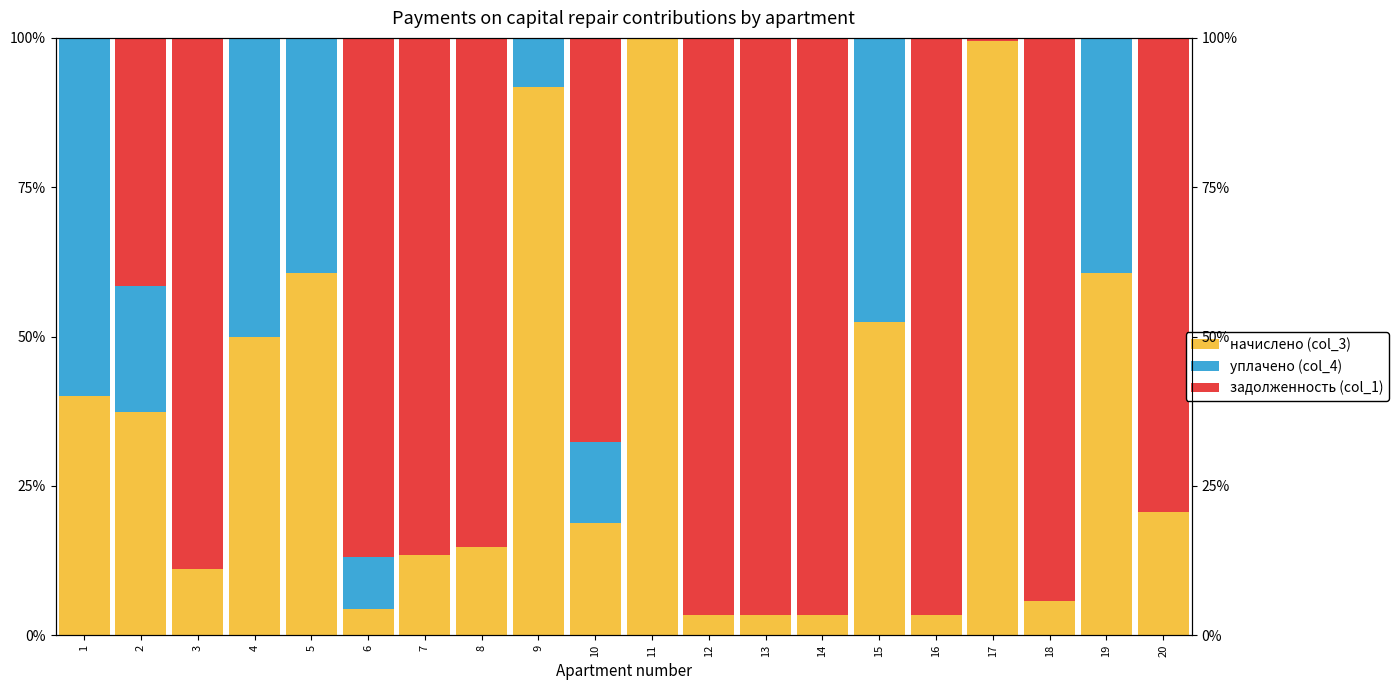

What is the difference between the second highest and minimum values in the уплачено (col_4) series?

50.0